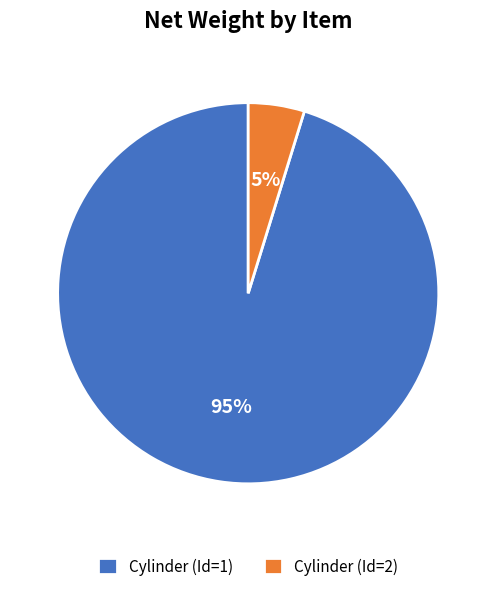

How many slices are in this pie chart?

2